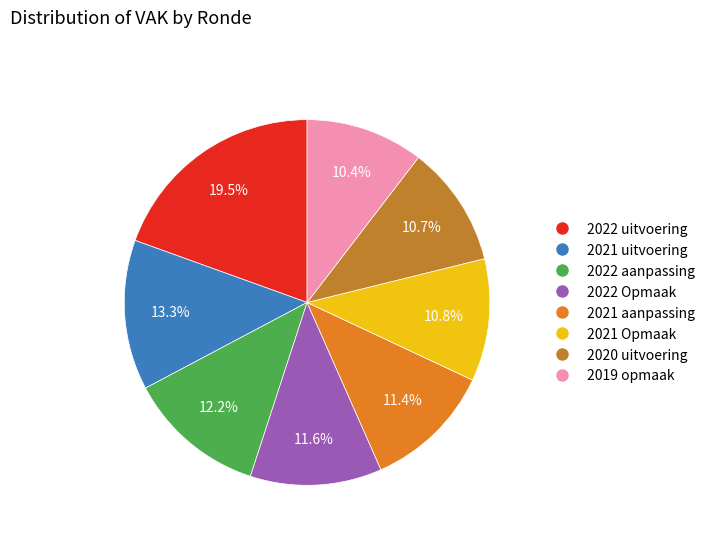

Is it true that 2022 aanpassing is 12% of the pie?

True